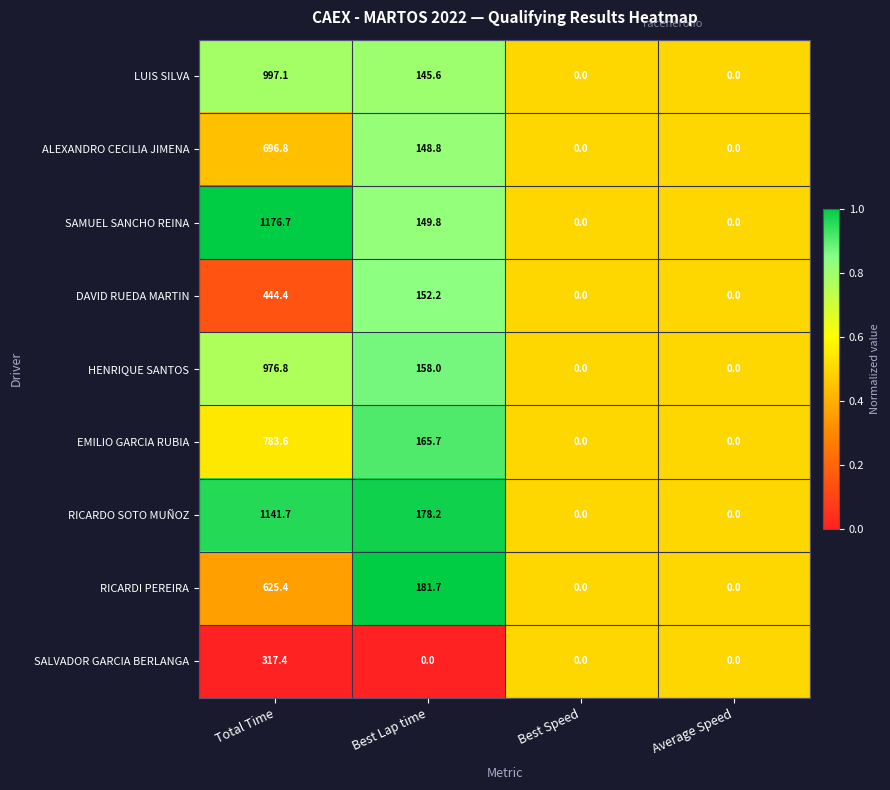

Rank the series by their maximum value, from lowest to highest.

SALVADOR GARCIA BERLANGA, DAVID RUEDA MARTIN, RICARDI PEREIRA, ALEXANDRO CECILIA JIMENA, EMILIO GARCIA RUBIA, HENRIQUE SANTOS, LUIS SILVA, RICARDO SOTO MUÑOZ, SAMUEL SANCHO REINA